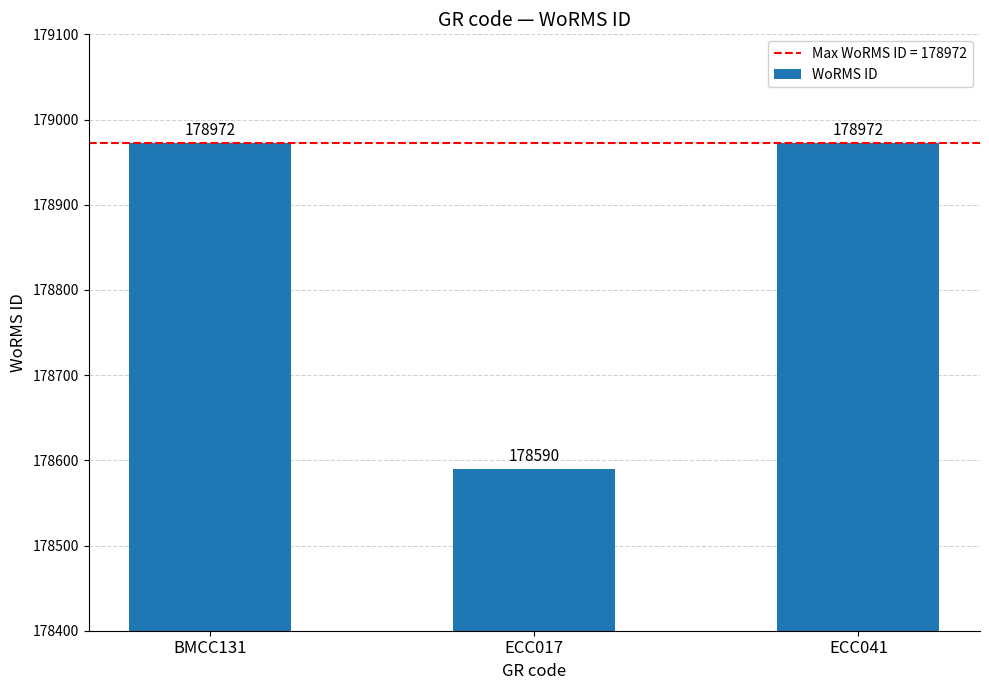

What is the sum of all values?

536534